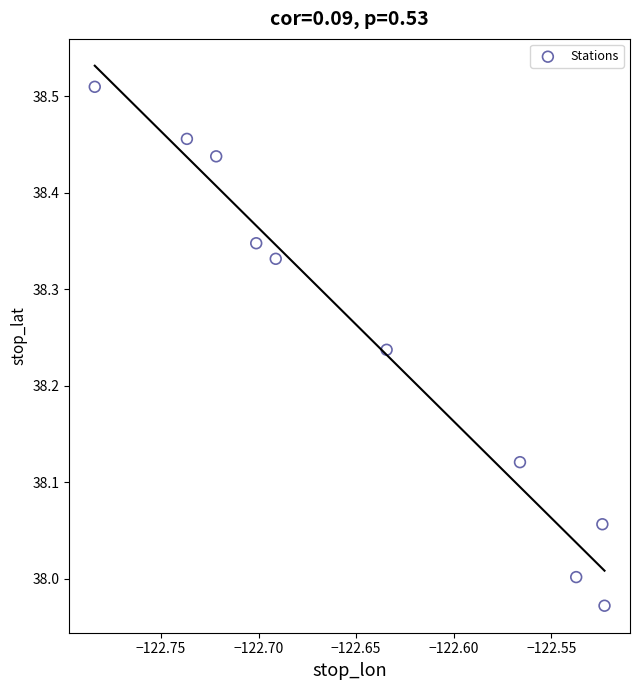

What is the range of Y values (max minus min)?

0.5